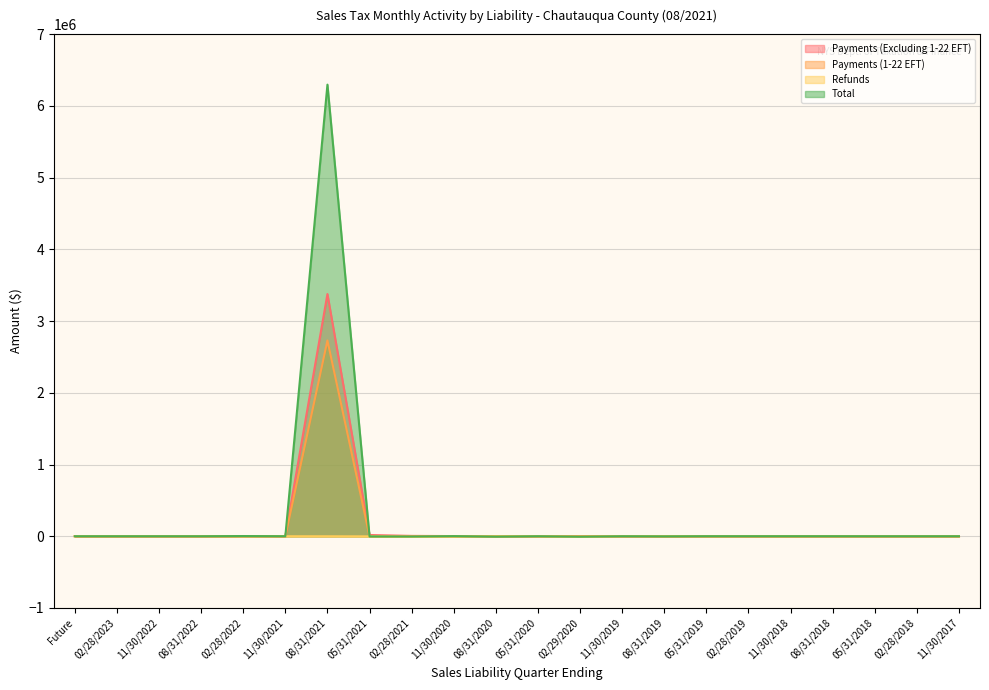

What is the lowest value of the Total series?

-6329.2